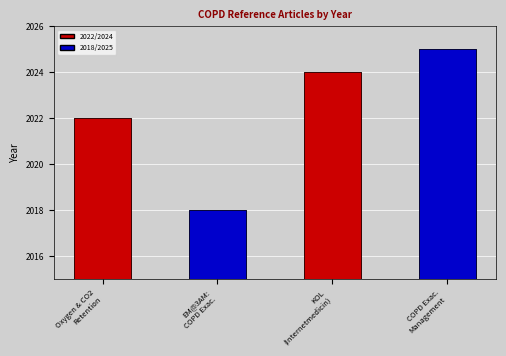

What is the change in value from Oxygen & CO2
Retention to COPD Exac.
Management?

+3